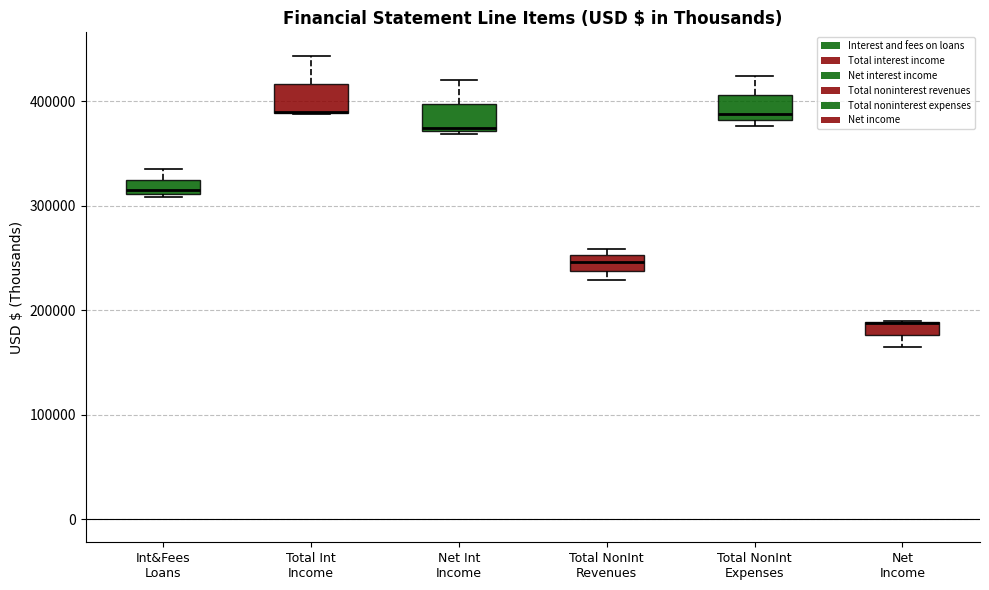

Where is the upper edge of the box for Total NonInt Revenues on the y-axis? The values are not printed on the chart, so give them approximately, as read against the axis.

250000